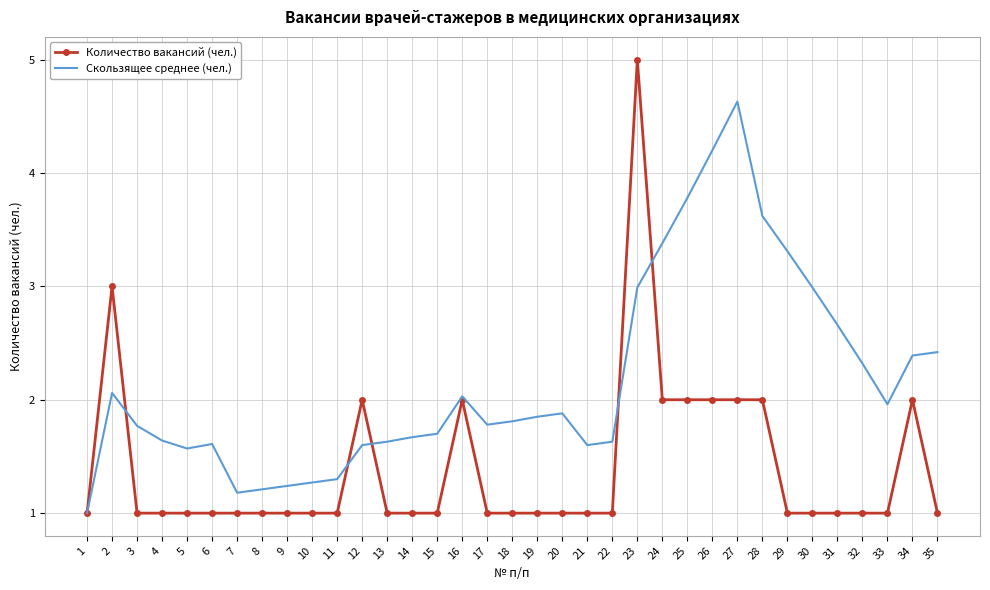

Which series has the largest range (max minus min)?

Количество вакансий (чел.)